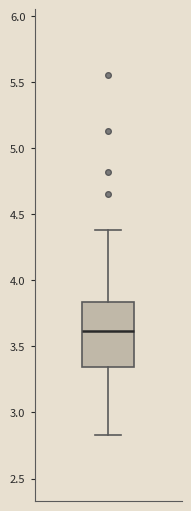

Transcribe this box plot: give where the median line is, the range the box spans, and where the two whiskers end, as read against the y-axis. The values are not printed on the chart, so give them approximately, as read against the axis.

median 3.60, box 3.35 to 3.85, whiskers 2.85 to 4.40